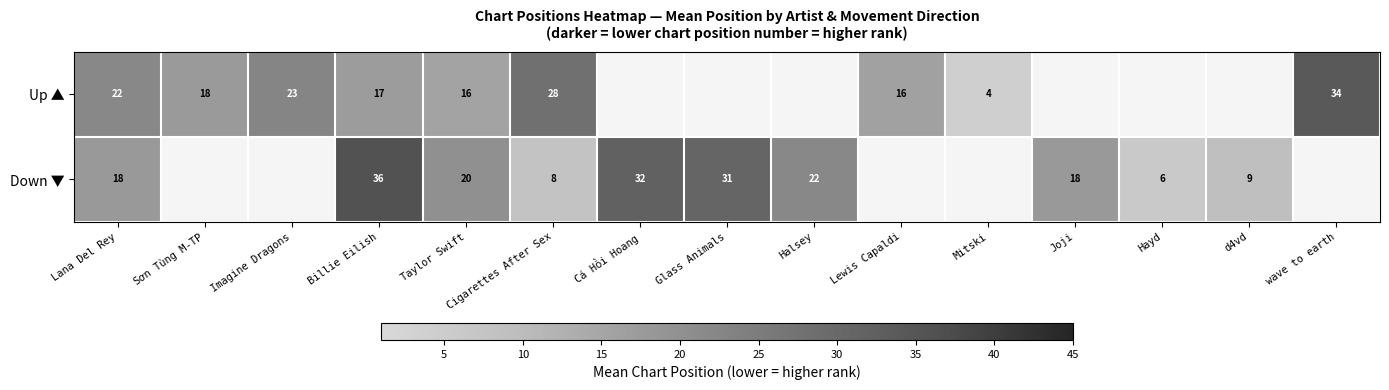

The value of Up ▲ at Lana Del Rey is 22. True or false?

True